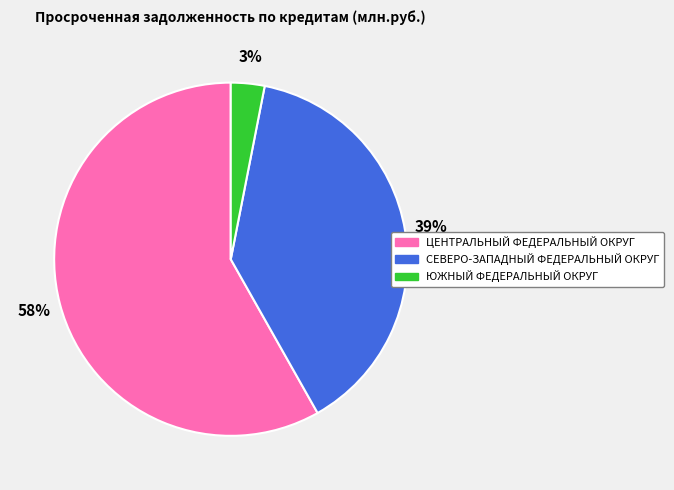

To the nearest percent, what portion does ЦЕНТРАЛЬНЫЙ ФЕДЕРАЛЬНЫЙ ОКРУГ represent?

58%